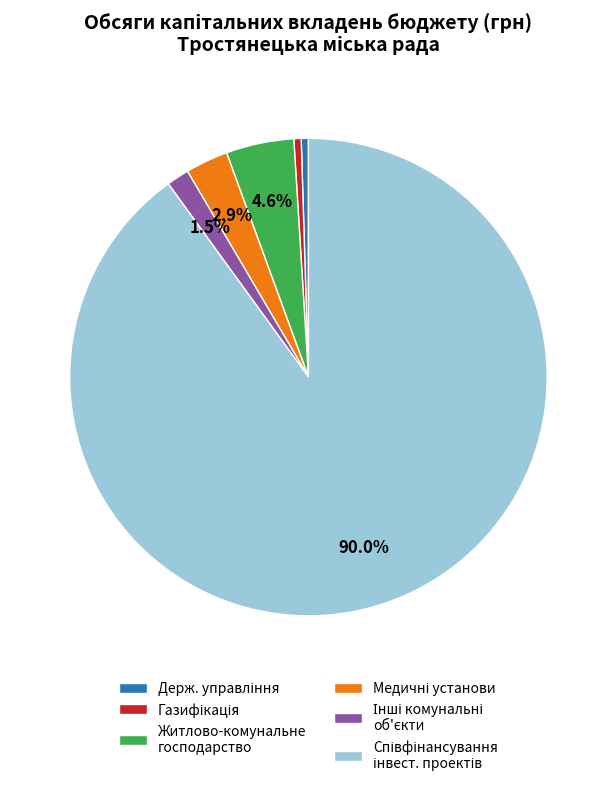

How much of the chart is everything except Житлово-комунальне господарство?

95.4%